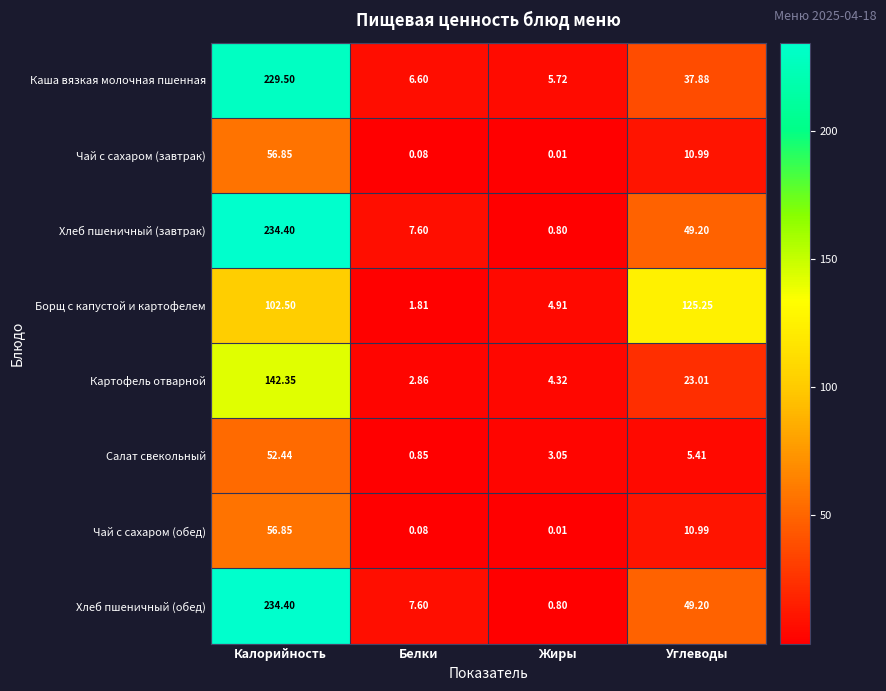

Rank the categories by Чай с сахаром (завтрак) value from highest to lowest.

Калорийность, Углеводы, Белки, Жиры